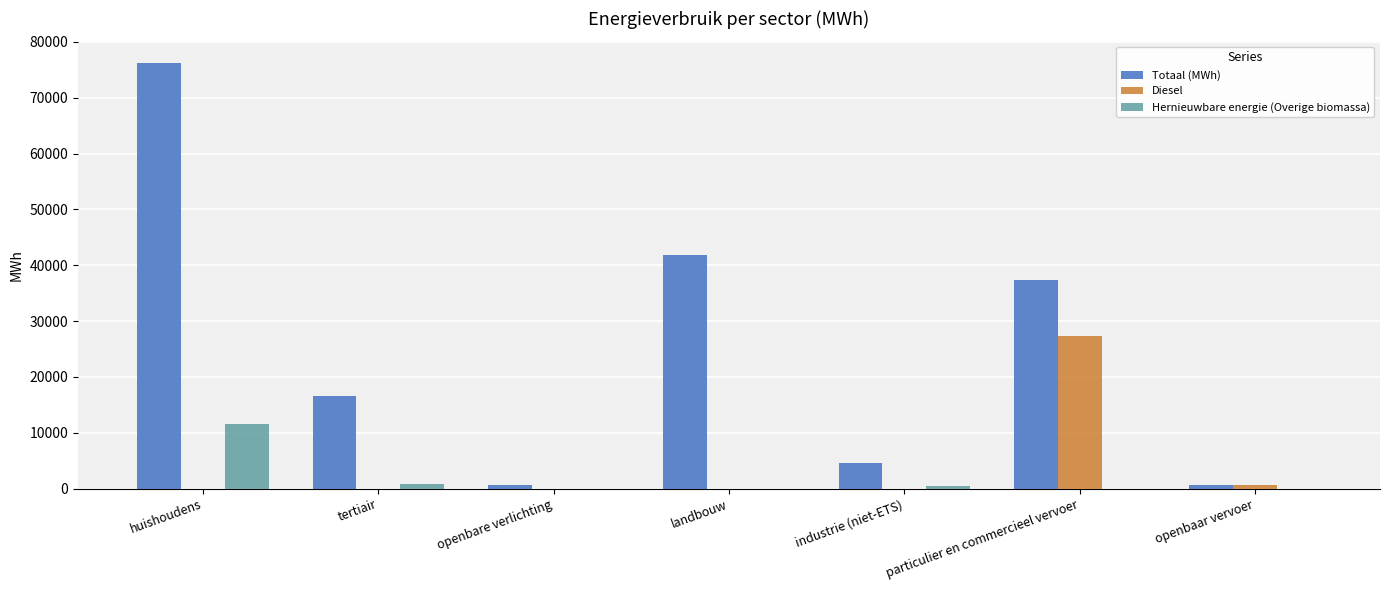

How many distinct data groups are displayed?

3